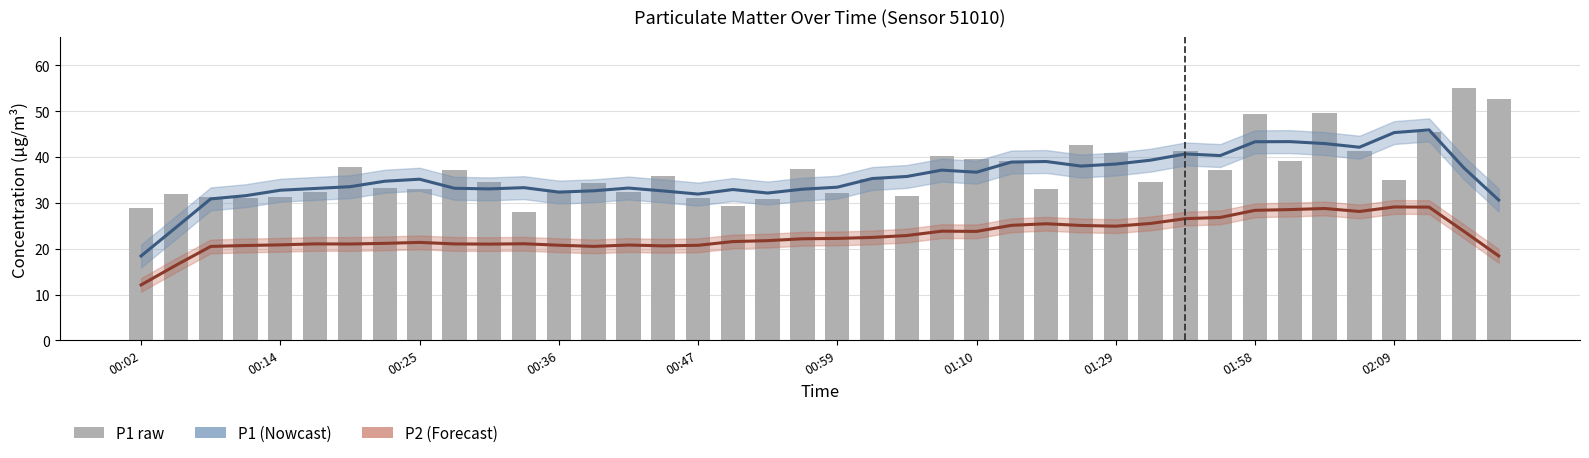

At how many categories does at least one series exceed 34?

27